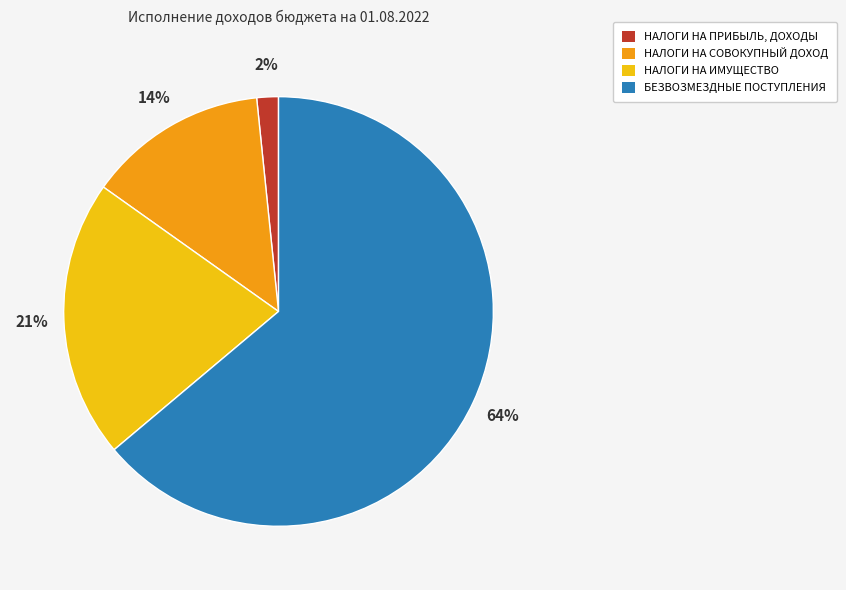

Is БЕЗВОЗМЕЗДНЫЕ ПОСТУПЛЕНИЯ the majority of the pie?

Yes